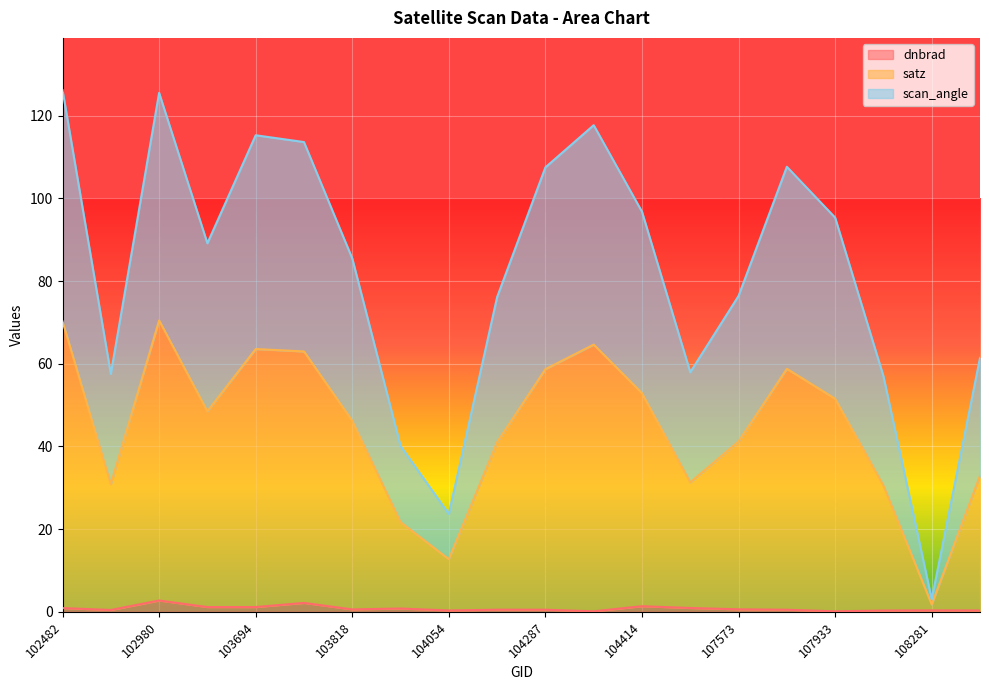

What is the maximum value shown in the chart?

126.2